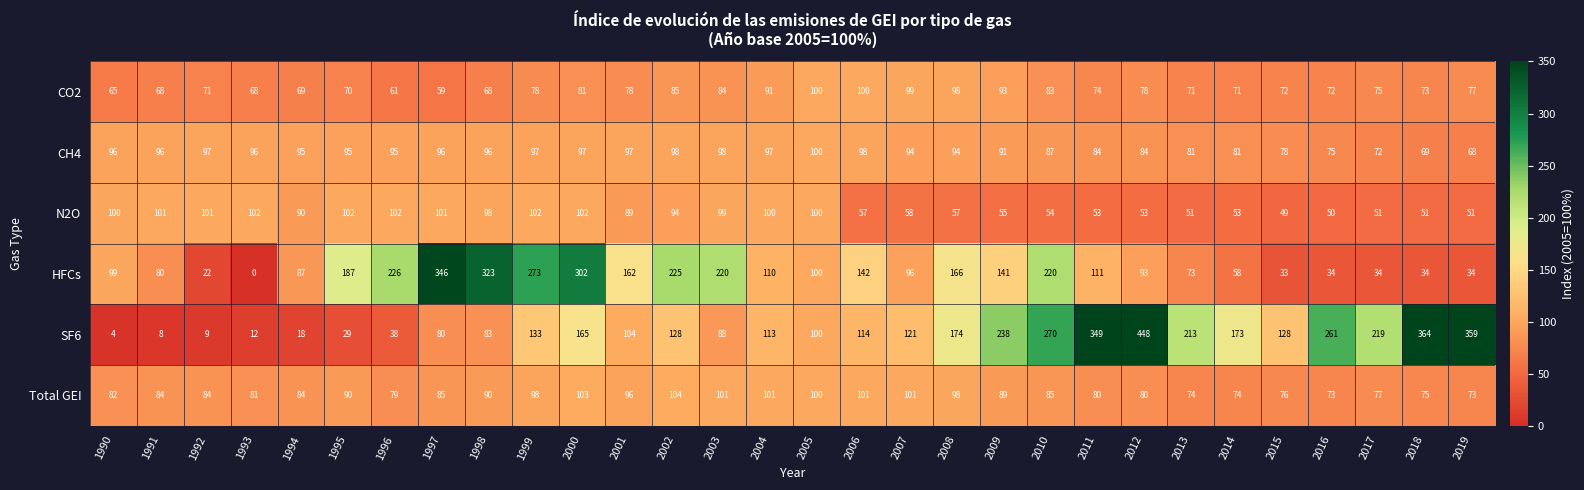

Is it true that SF6 equals 88 at 2015?

False